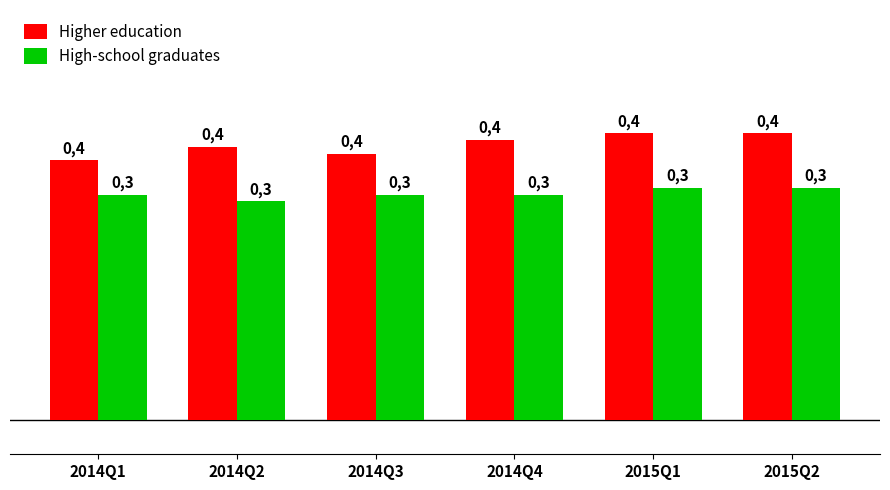

What are all the series names shown in the legend?

Higher education, High-school graduates